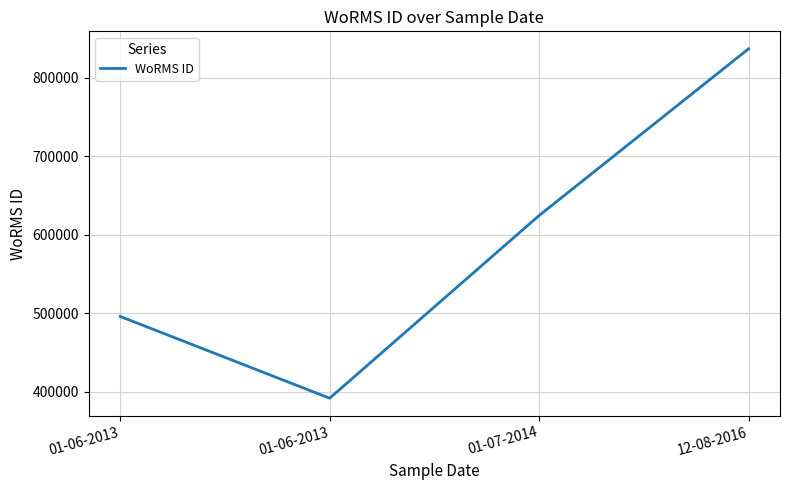

Does the chart display data point markers on the line(s)?

No